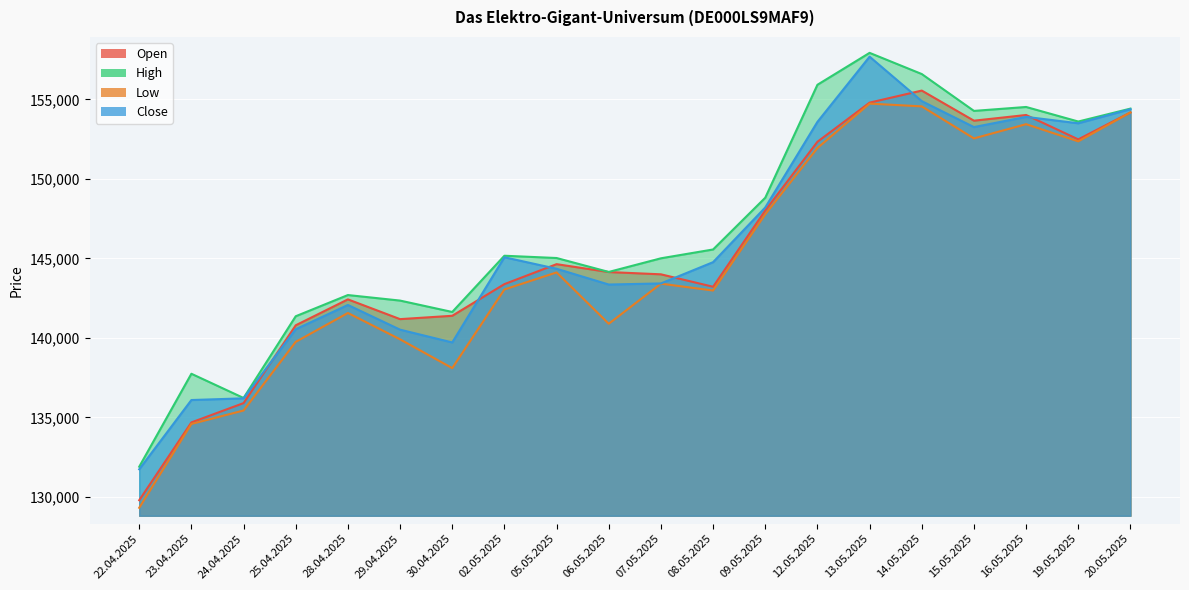

What is the minimum value shown in the chart?

129323